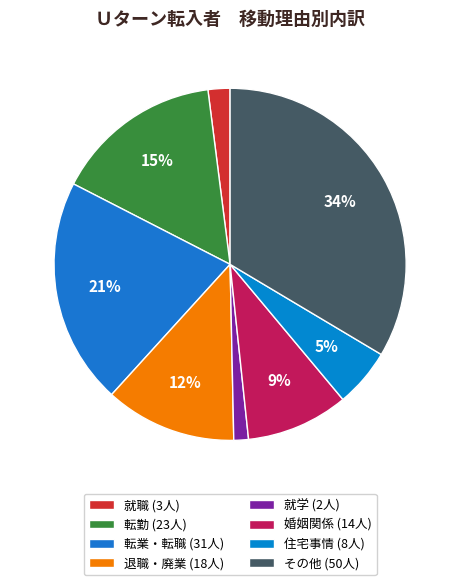

True or false: その他 accounts for 19% of the total.

False